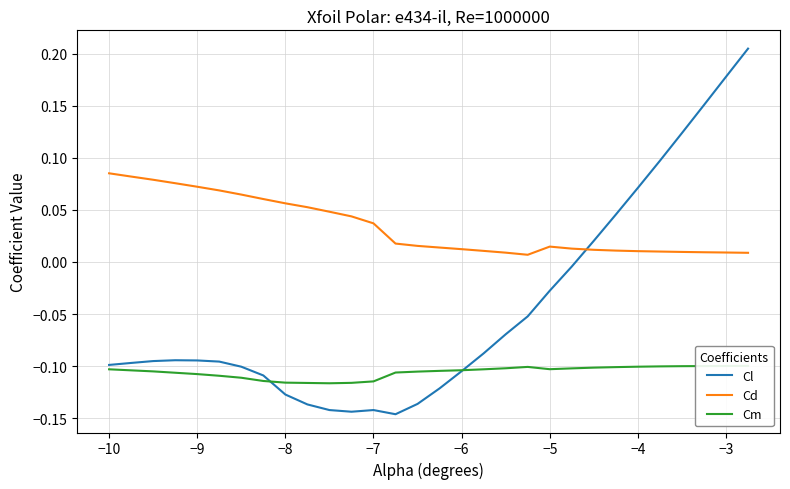

What is the highest value of the Cm series?

-0.1